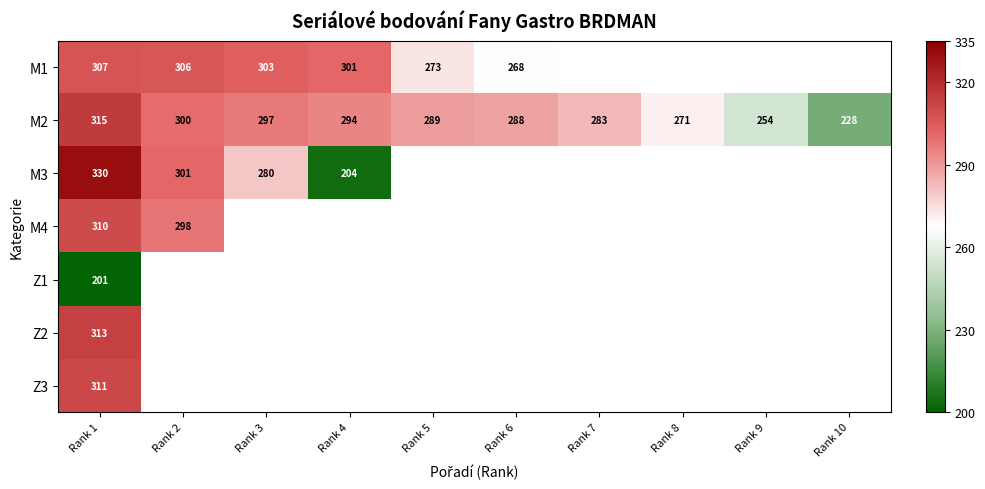

Is the value of M3 at Rank 3 greater than the value of M2 at Rank 3?

No